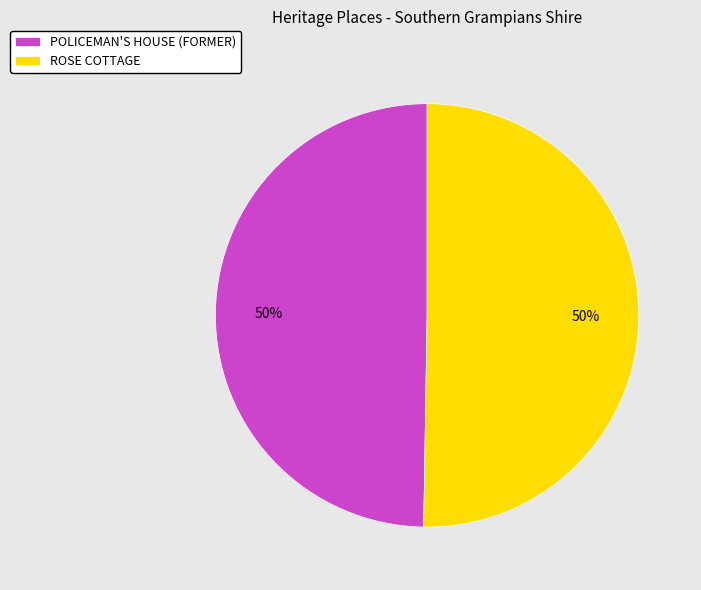

Is it true that POLICEMAN'S HOUSE (FORMER) is 35% of the pie?

False